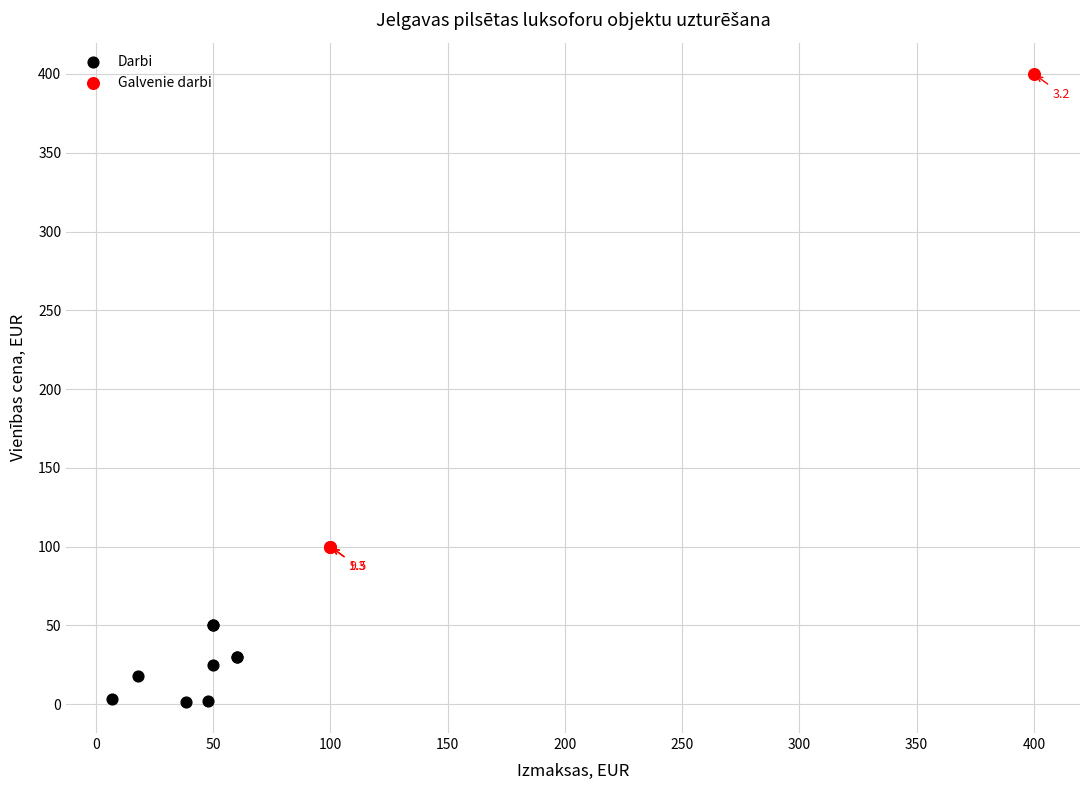

Which series has the largest Y range (max minus min)?

Galvenie darbi